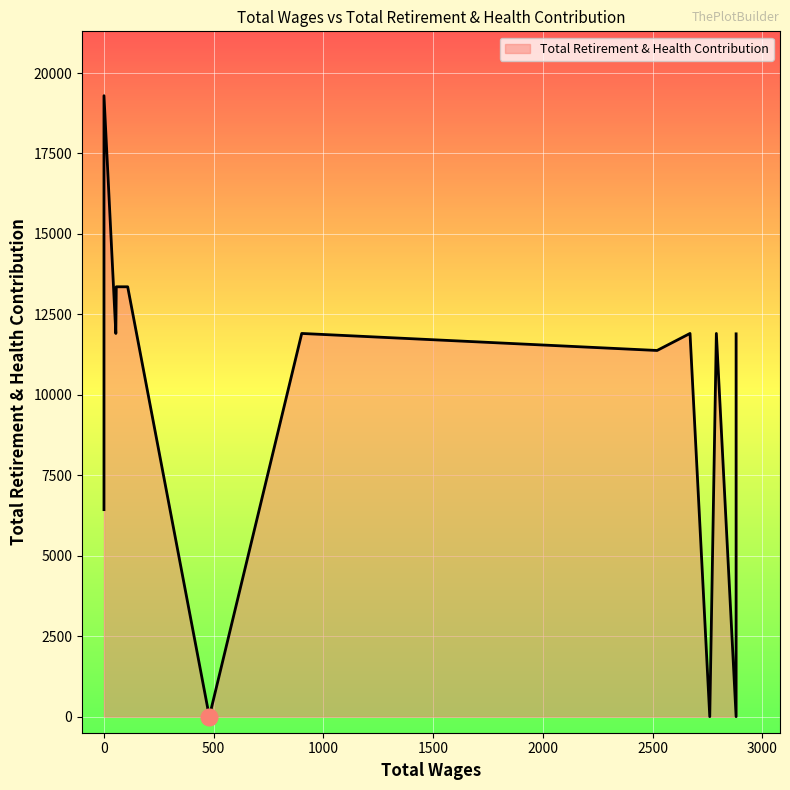

Approximately how many times larger is the value at 19 compared to 14?

0.7